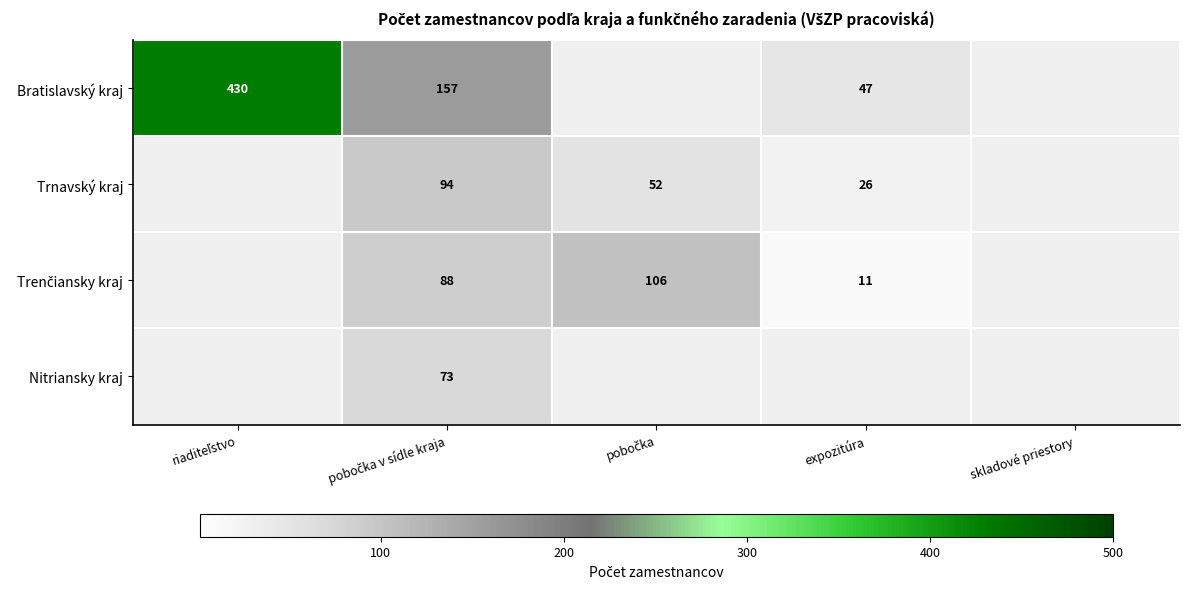

The value of Trnavský kraj at expozitúra is 26. True or false?

True